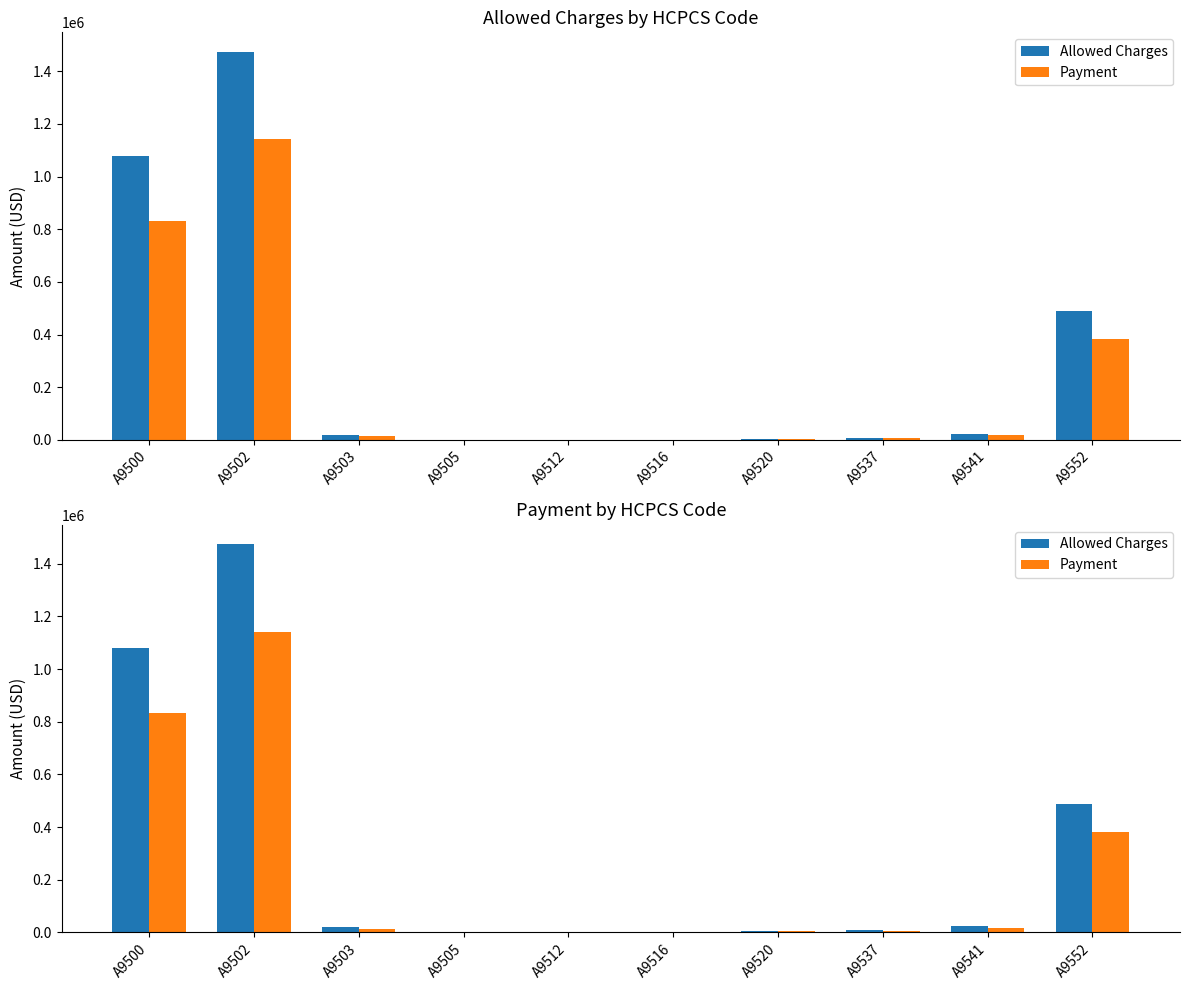

What is the value of the Payment bar at the 5th from the left?

781.2